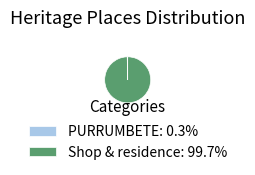

Rank the categories by value from highest to lowest.

Shop & residence, PURRUMBETE